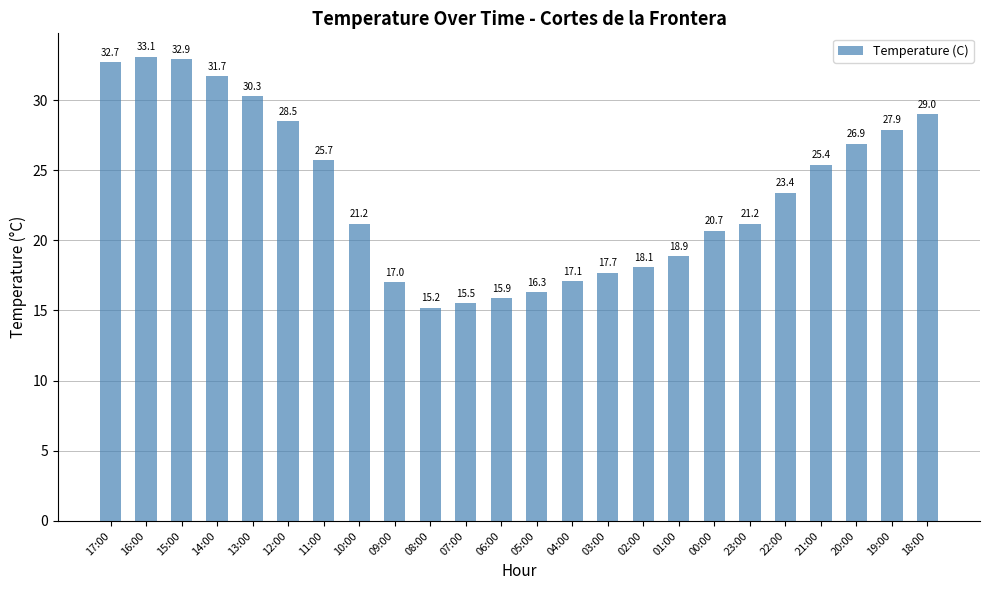

Reading left to right, transcribe all the data shown in this chart.

17:00=32.7	16:00=33.1	15:00=32.9	14:00=31.7	13:00=30.3	12:00=28.5	11:00=25.7	10:00=21.2	09:00=17.0	08:00=15.2	07:00=15.5	06:00=15.9	05:00=16.3	04:00=17.1	03:00=17.7	02:00=18.1	01:00=18.9	00:00=20.7	23:00=21.2	22:00=23.4	21:00=25.4	20:00=26.9	19:00=27.9	18:00=29.0